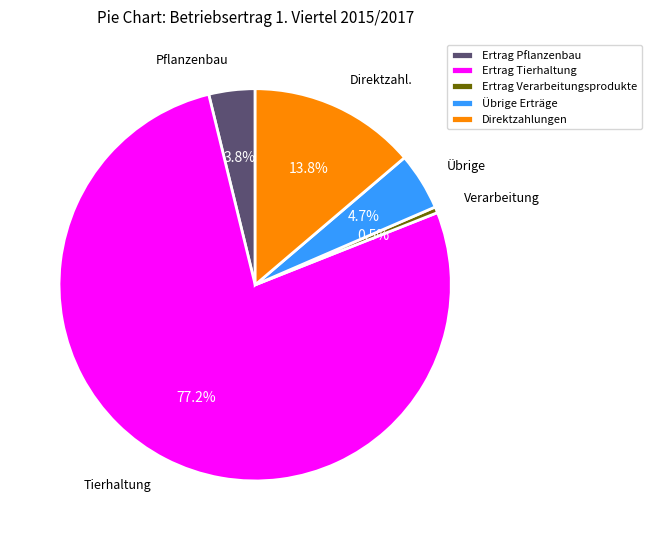

Is there a majority slice in this chart?

Yes